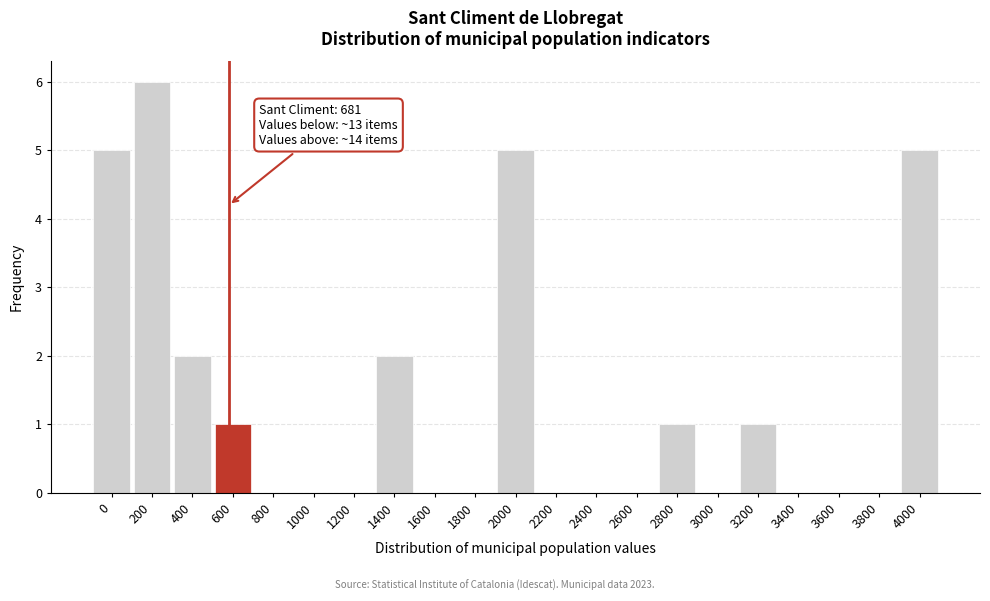

Reading left to right, list all the values displayed in this chart.

0=5	200=6	400=2	600=1	800=0	1000=0	1200=0	1400=2	1600=0	1800=0	2000=5	2200=0	2400=0	2600=0	2800=1	3000=0	3200=1	3400=0	3600=0	3800=0	4000=5